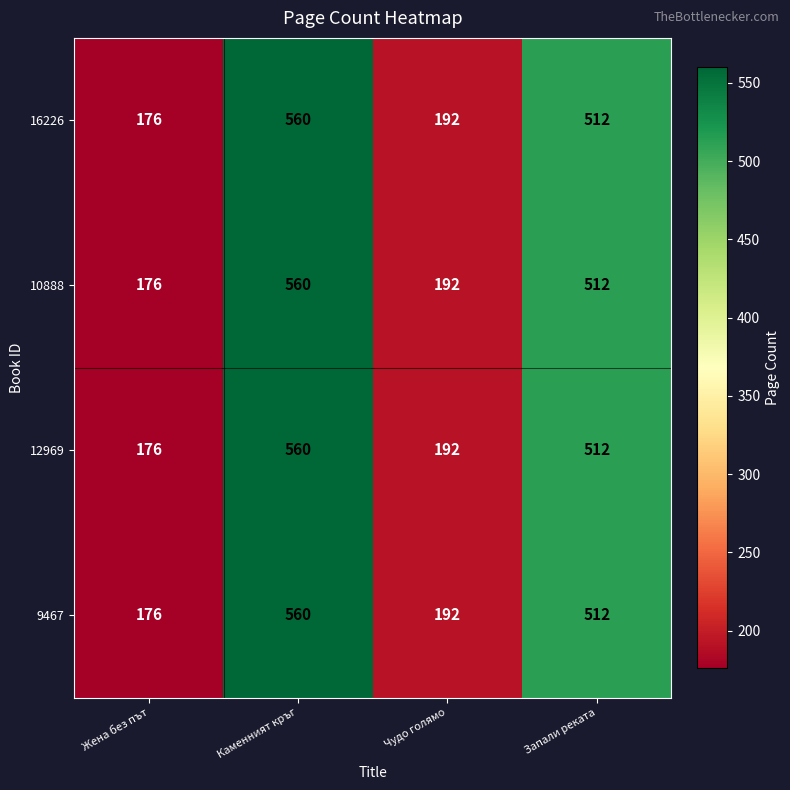

What is the approximate value of 16226 at Каменният кръг, to the nearest 50?

550